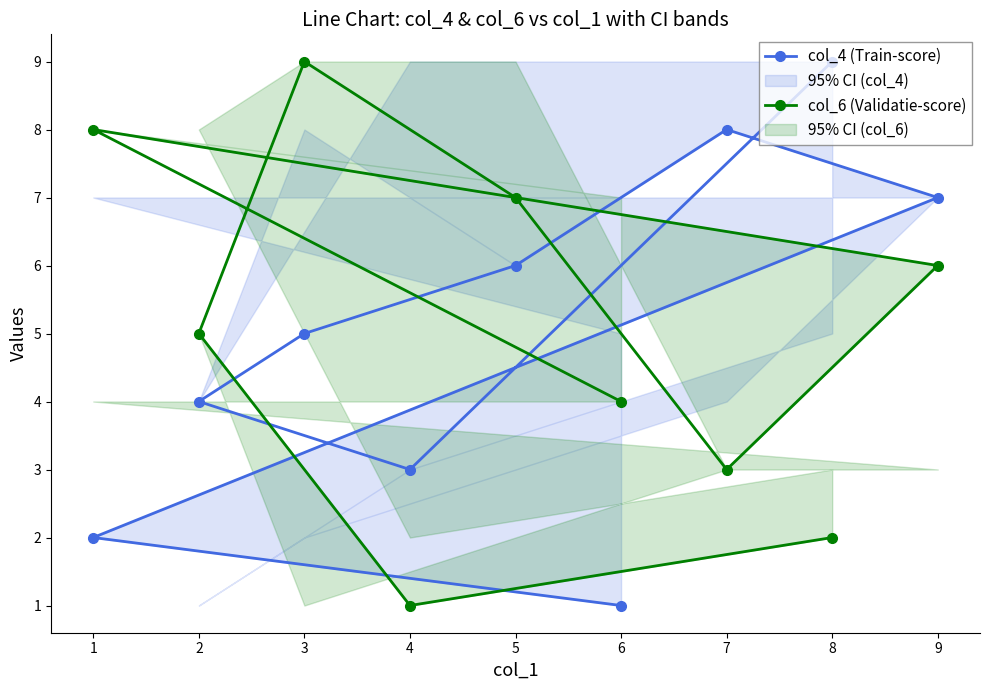

What is the difference between the maximum and second lowest values in the col_4 (Train-score) series?

7